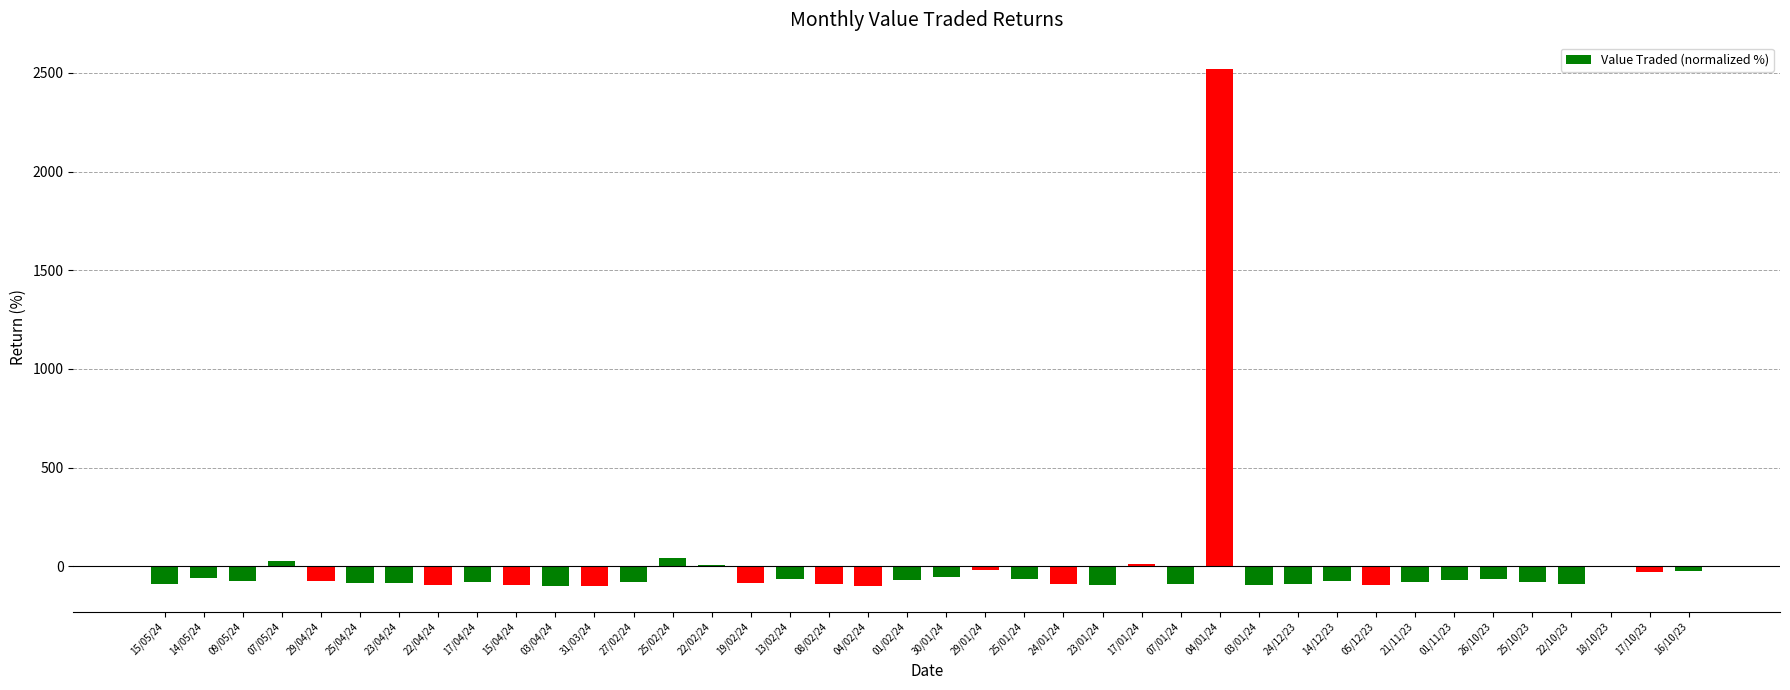

At which category does the chart reach its peak across all series?

04/01/24